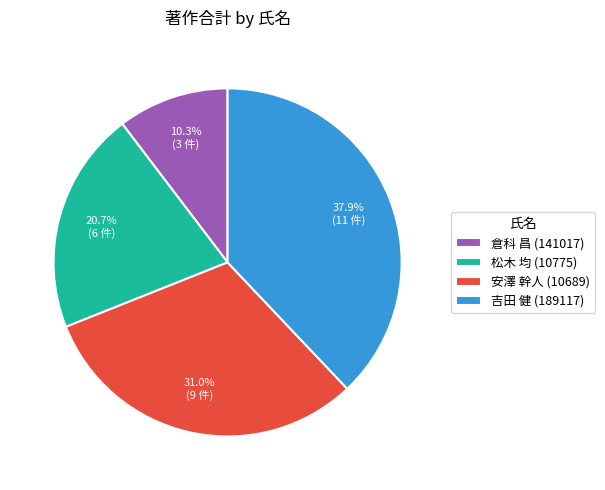

To the nearest percent, what is the combined percentage of 吉田 健 (189117) and 安澤 幹人 (10689)?

69%